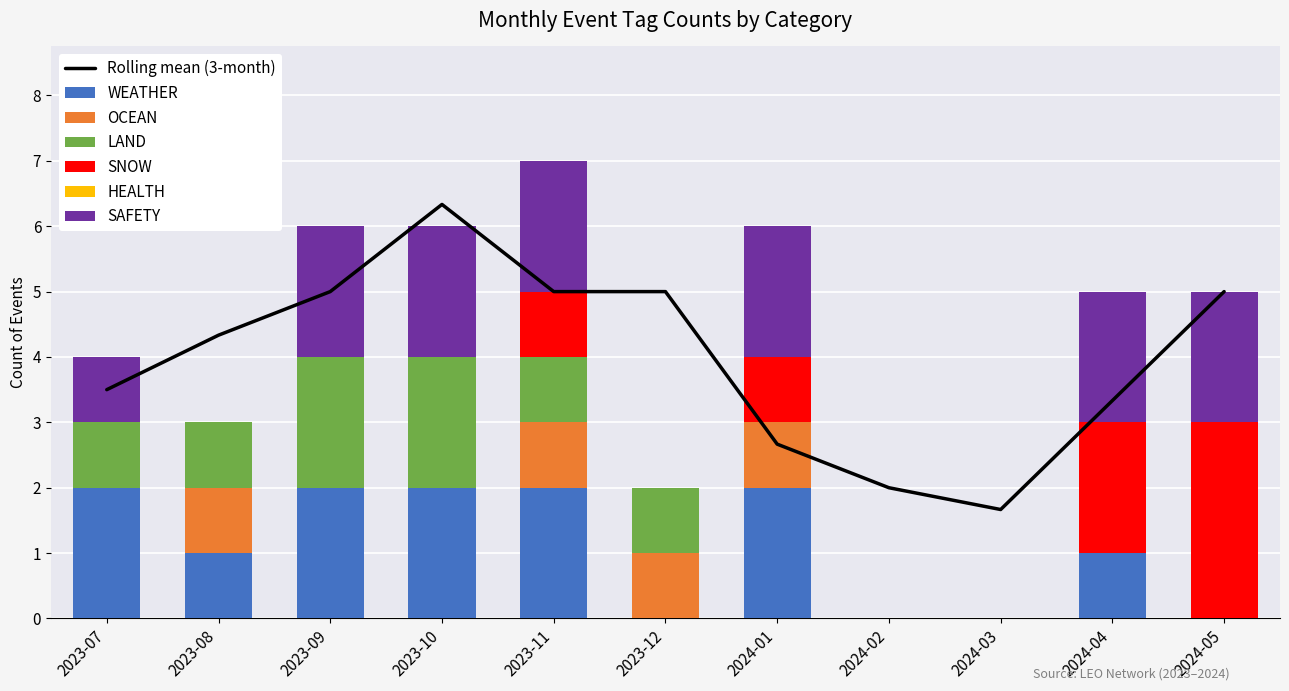

How many data points in OCEAN are above 0?

4